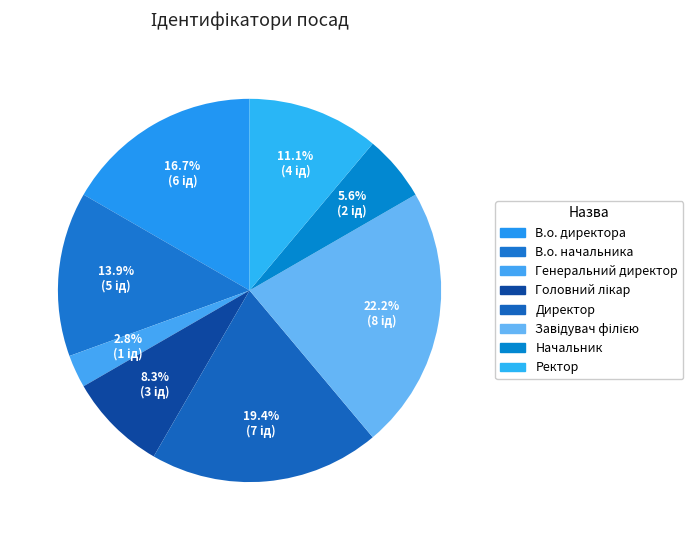

Is there a majority slice in this chart?

No